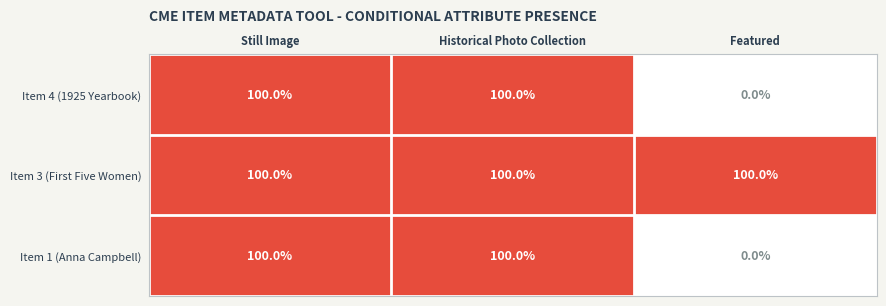

Reading right to left, what are all the values shown in this chart?

Item 4 (1925 Yearbook): Featured=0	Historical Photo Collection=100	Still Image=100
Item 3 (First Five Women): Featured=100	Historical Photo Collection=100	Still Image=100
Item 1 (Anna Campbell): Featured=0	Historical Photo Collection=100	Still Image=100